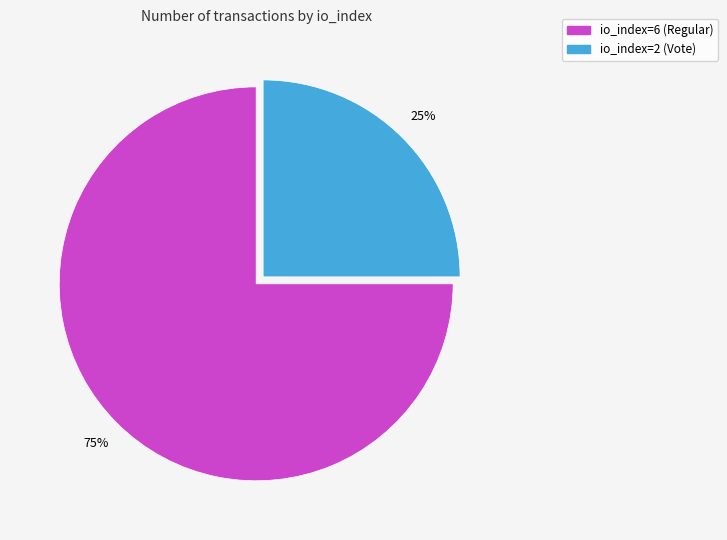

Between io_index=2 (Vote) and io_index=6 (Regular), which is larger?

io_index=6 (Regular)